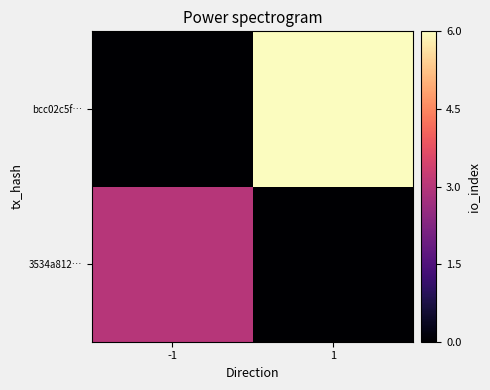

Rank the series at 1 from lowest to highest value.

3534a812…, bcc02c5f…